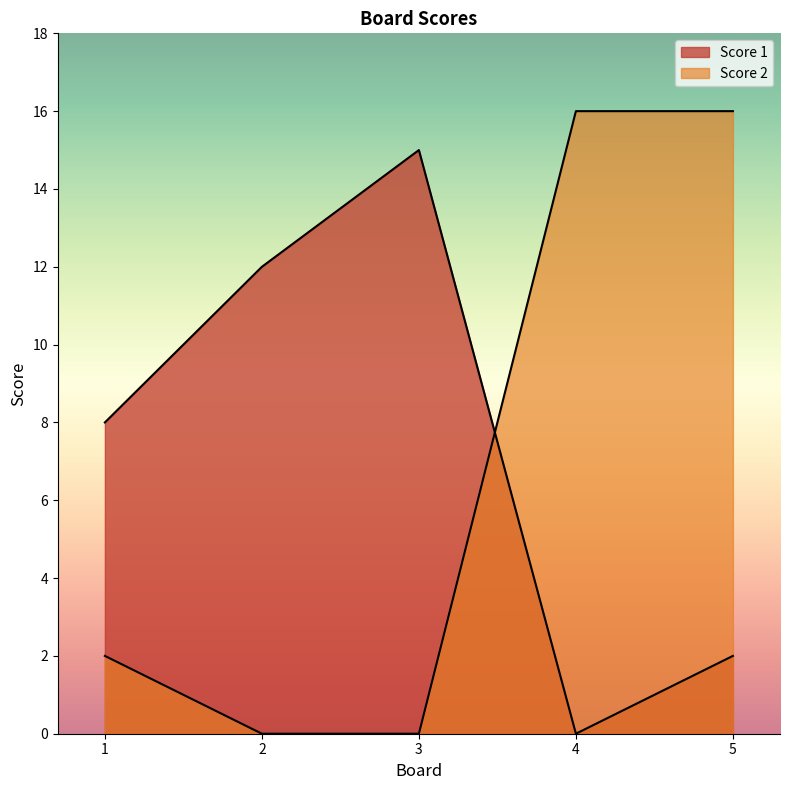

At which label is Score 2 closest to 8?

1